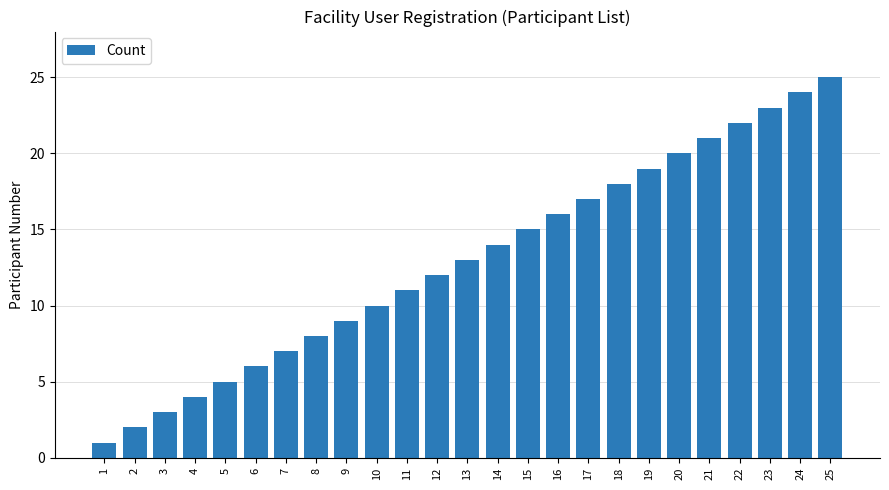

What is the sum of all values?

325